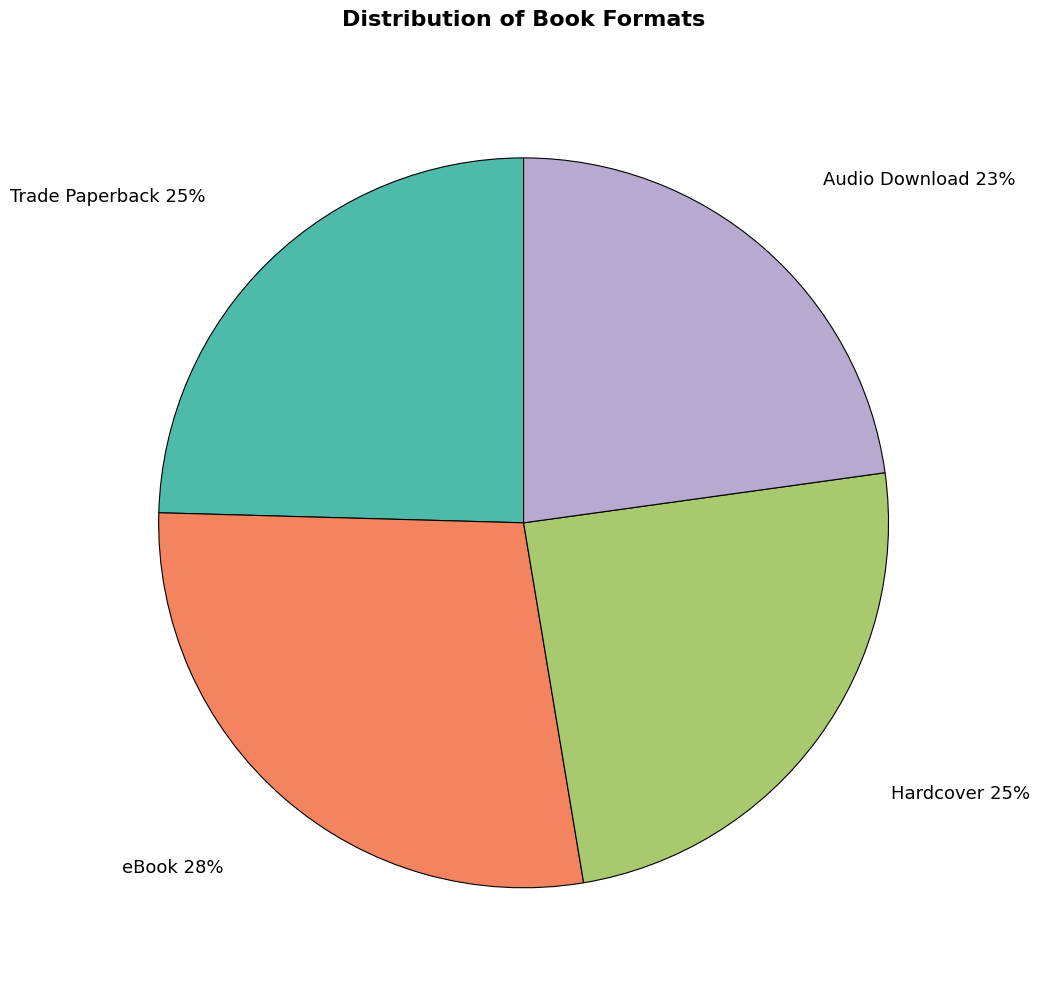

Which slice is the smallest?

Audio Download